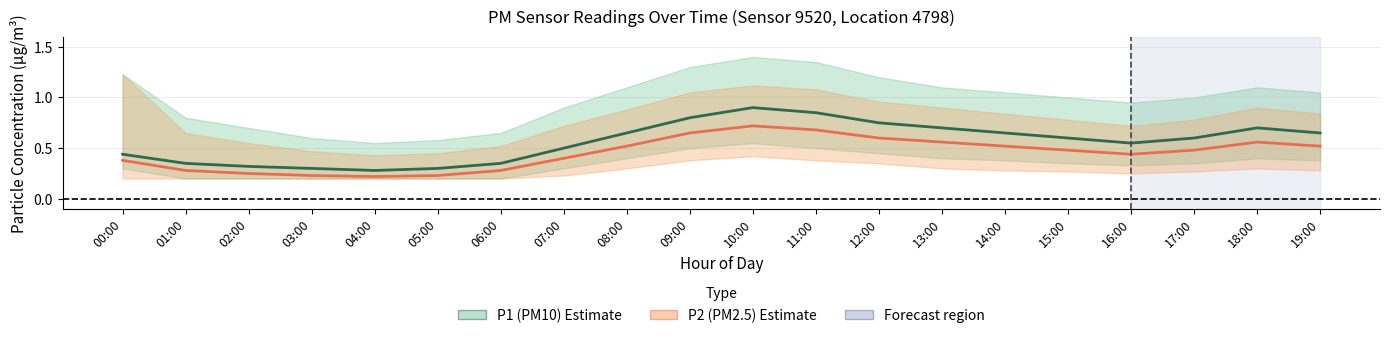

Rank the series at 09:00 from highest to lowest value.

P1 mean, P2 mean